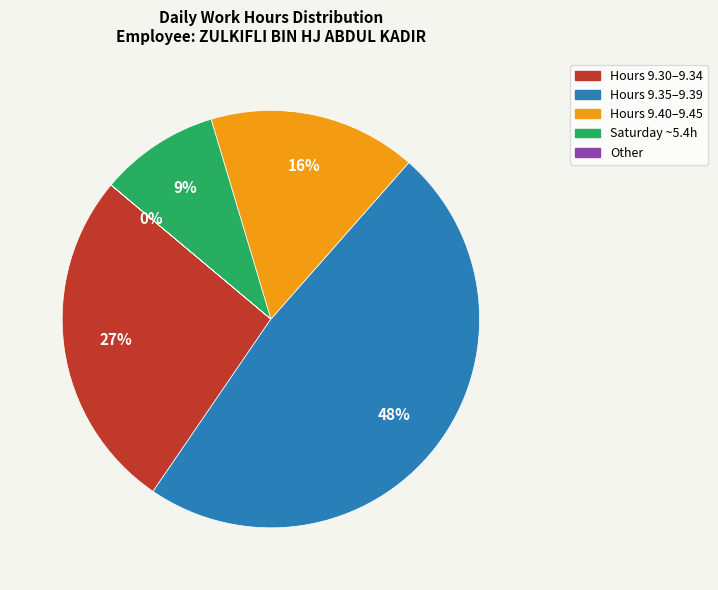

Do Hours 9.35–9.39 and Hours 9.40–9.45 together represent more than half of the pie?

Yes